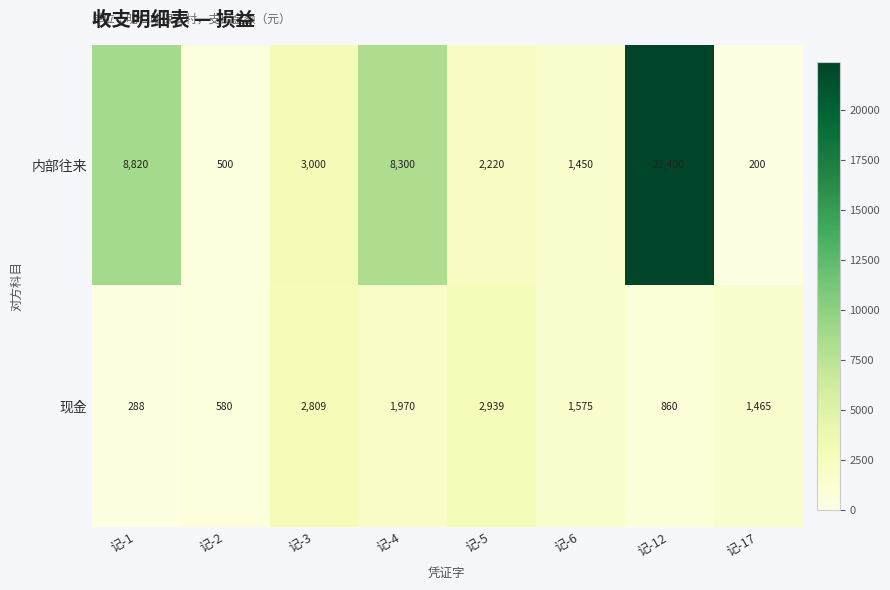

What is the sum of the 内部往来 values at 记-6 and 记-2?

1950